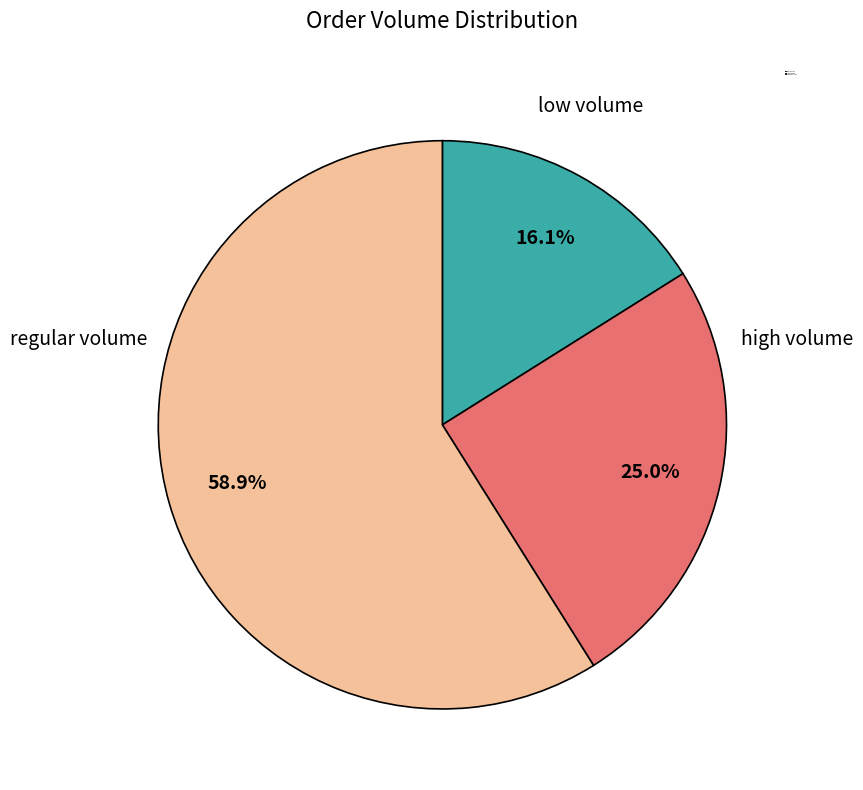

Count the number of slices in the pie.

3